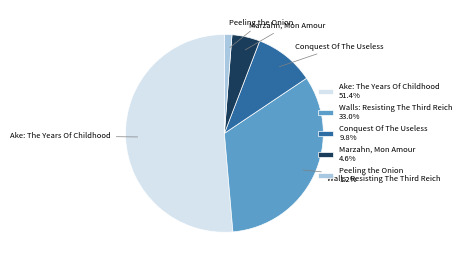

Is the sum of Peeling the Onion 1.2% and Ake: The Years Of Childhood 51.4% greater than half?

Yes